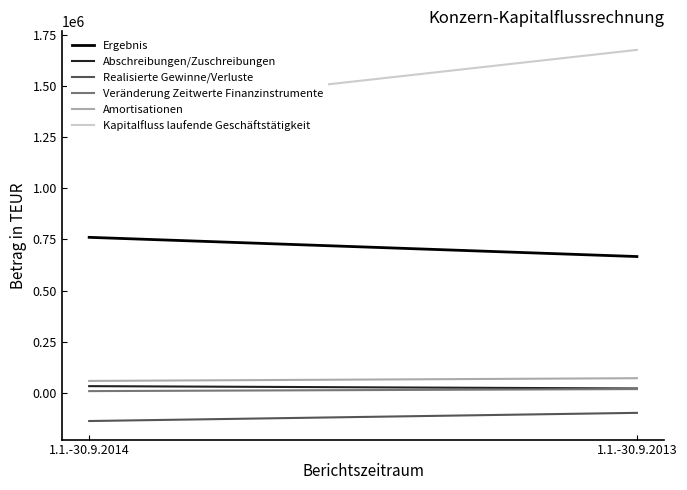

How many data points in Kapitalfluss laufende Geschäftstätigkeit are less than 1675941?

1